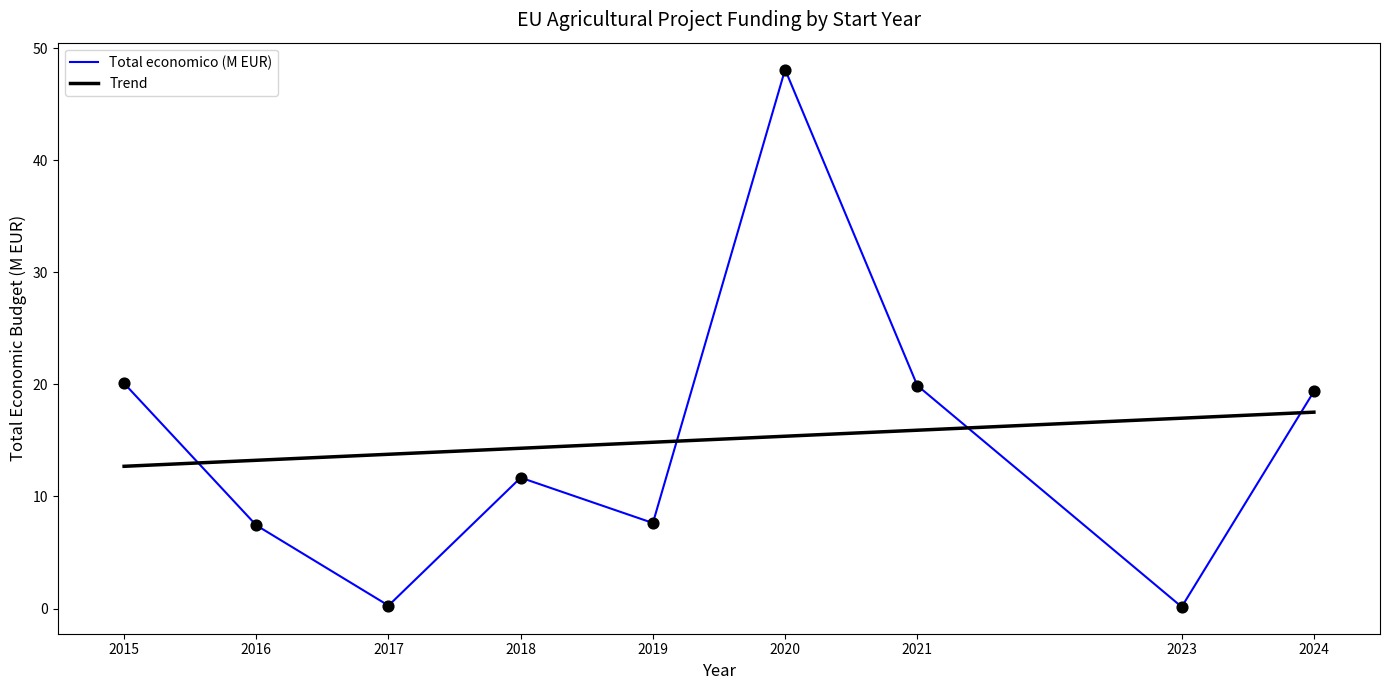

Which series has the largest range (max minus min)?

Total economico (M EUR)